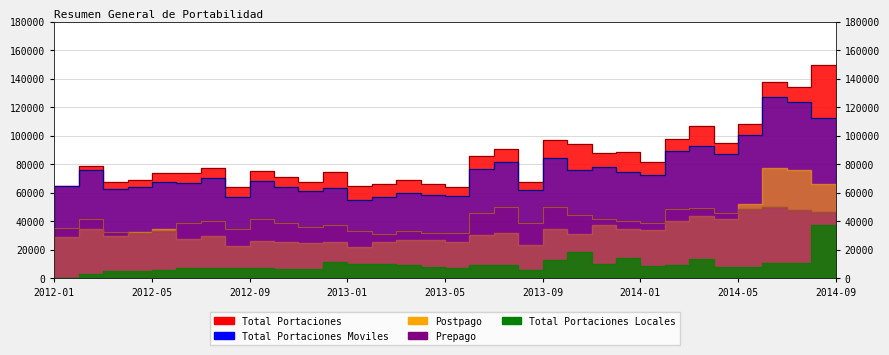

Which category has the highest value in the Total Portaciones Moviles series?

2014-07